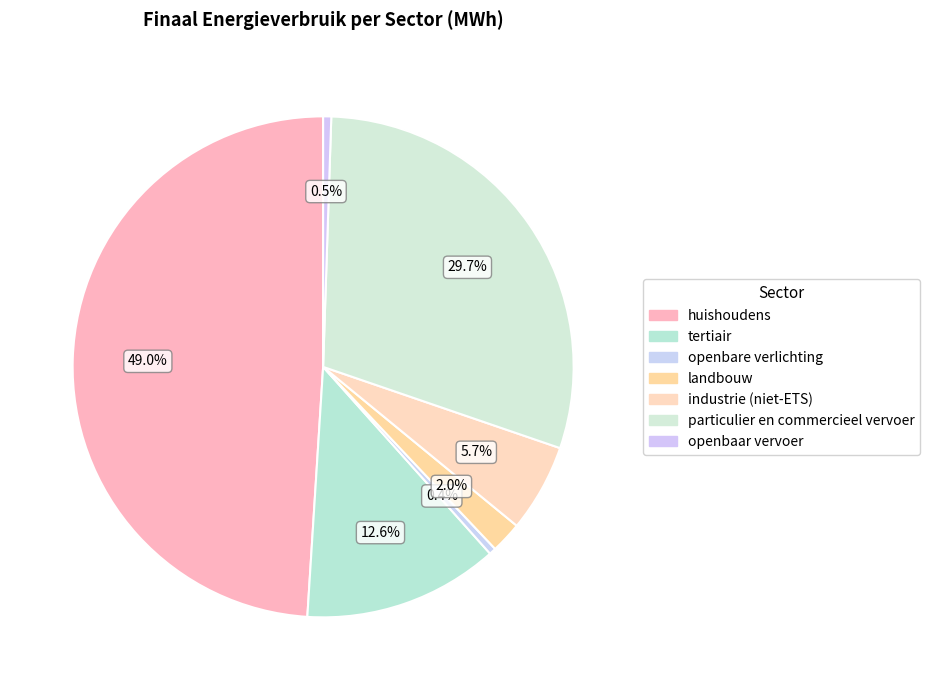

What is the largest slice in the pie chart?

huishoudens